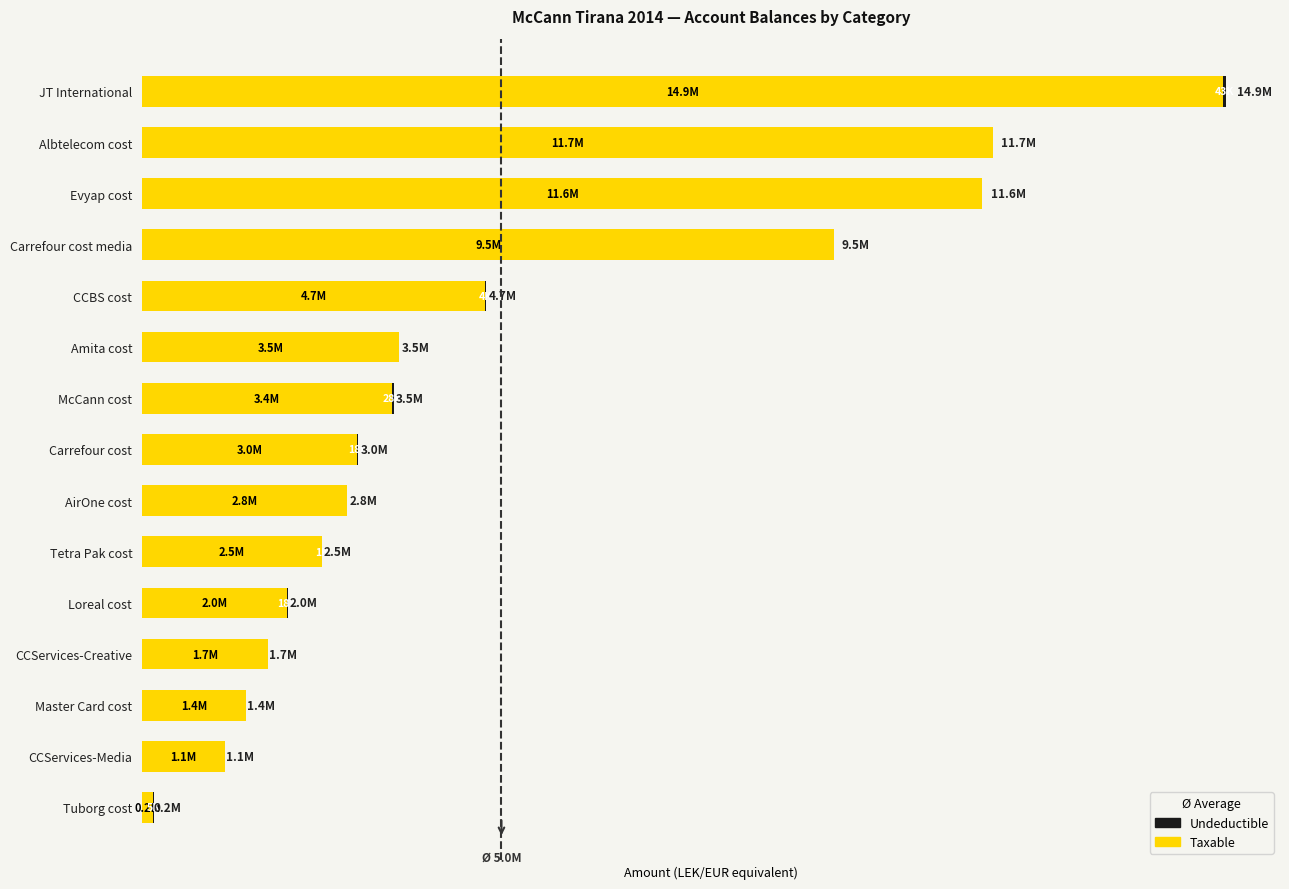

What is the sum of all Undeductible values?

118667.0